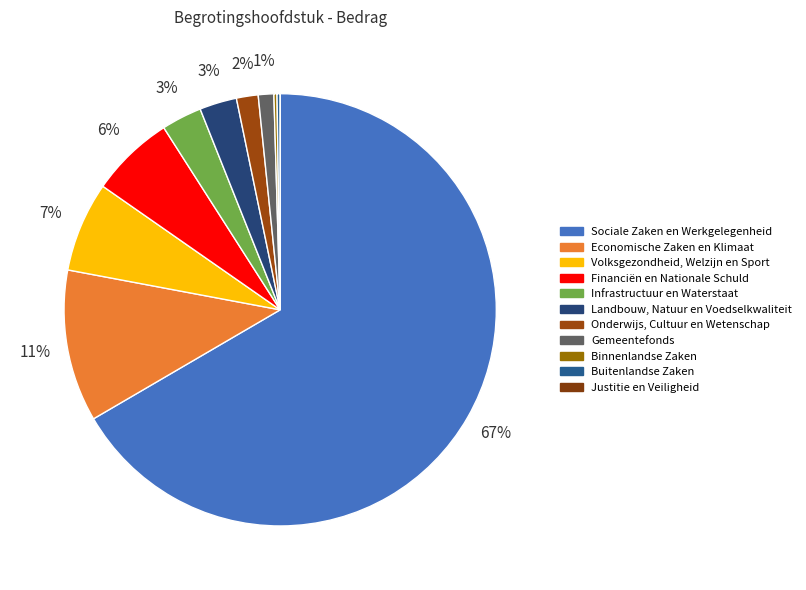

Is Landbouw, Natuur en Voedselkwaliteit the majority of the pie?

No